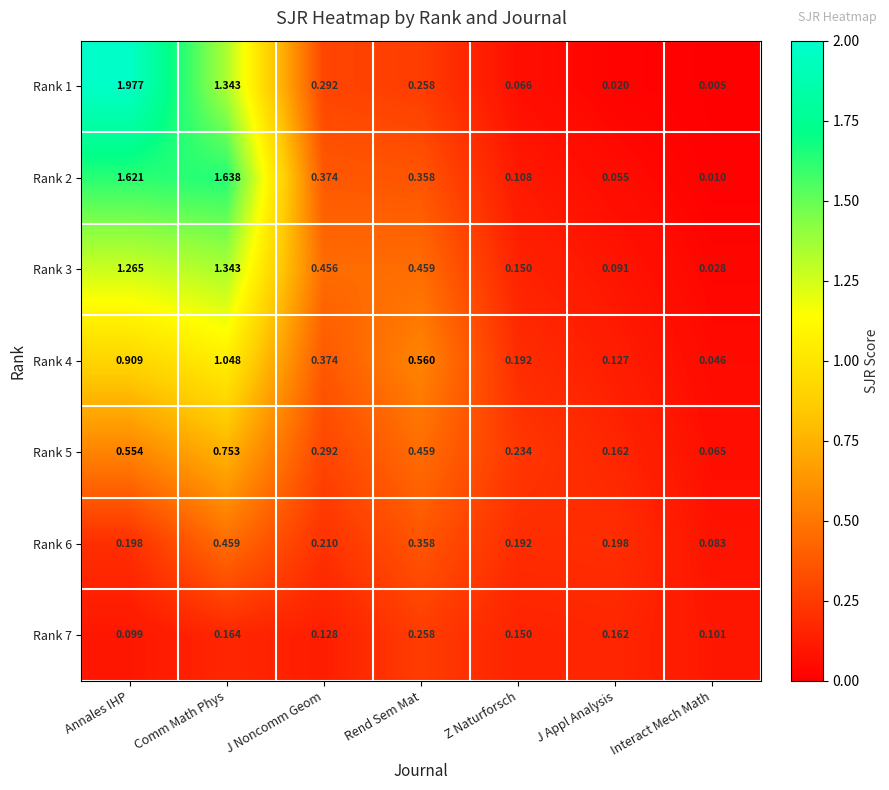

Where is Rank 4 nearest to the value 0?

Interact Mech Math